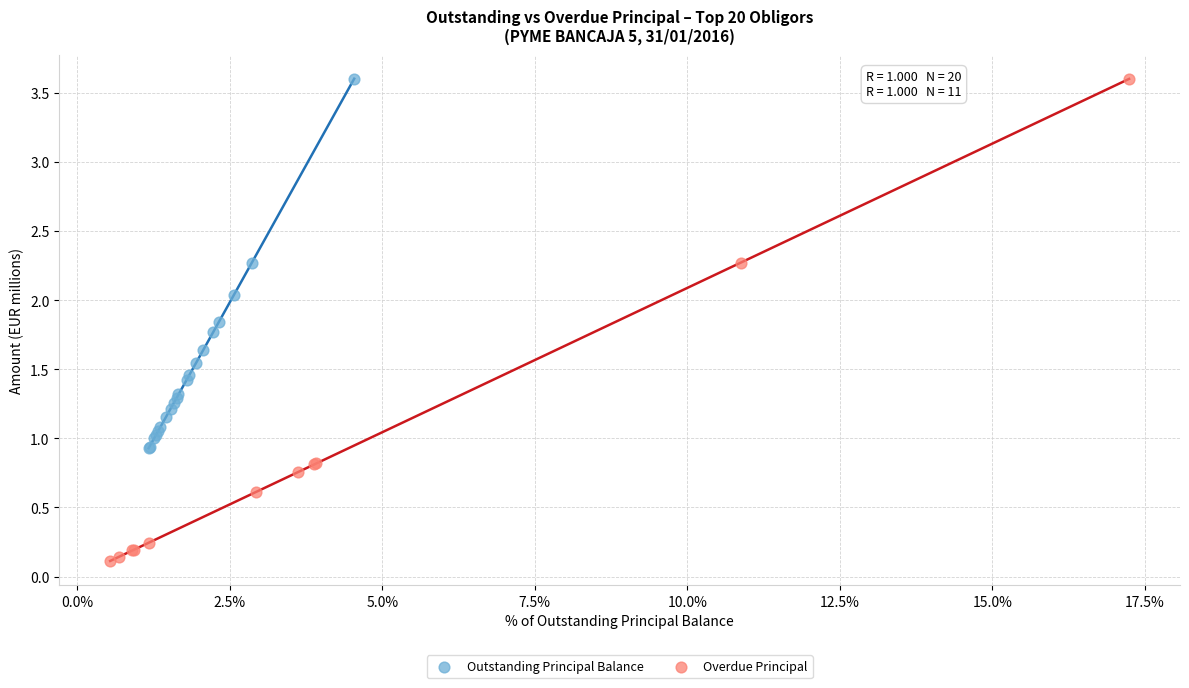

Which series contains the lowest Y value?

Overdue Principal